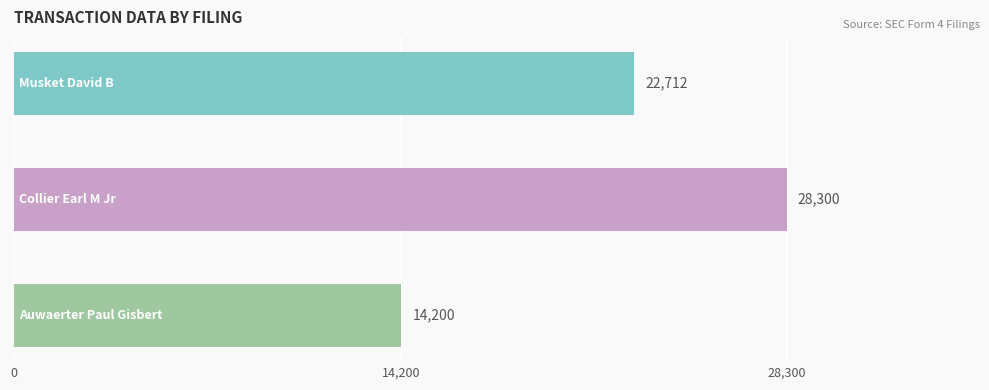

What is the smallest value displayed?

14200